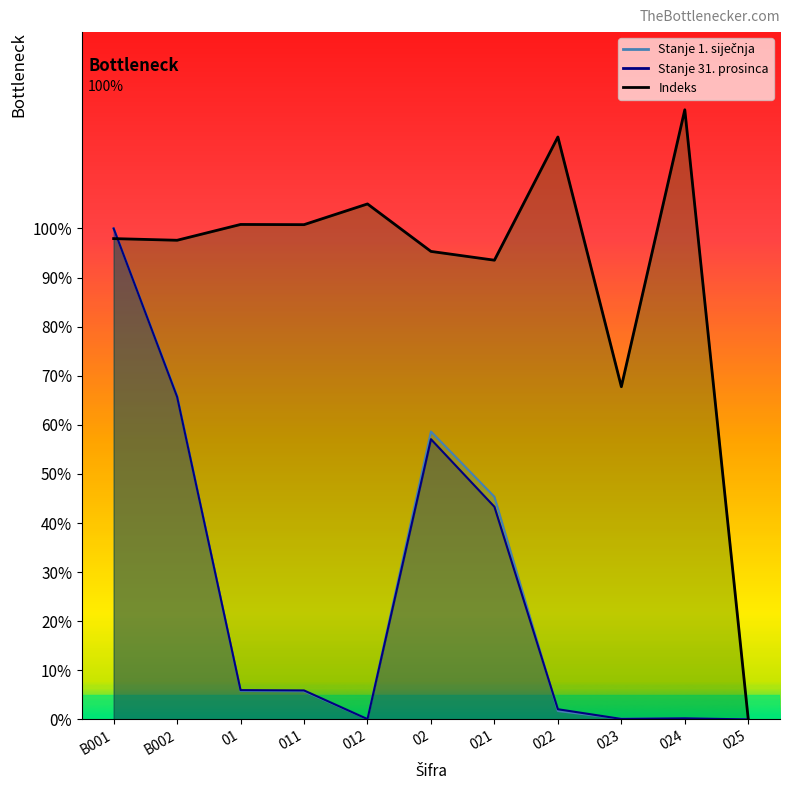

Rank the series by their maximum value, from highest to lowest.

Indeks, Stanje 1. siječnja, Stanje 31. prosinca